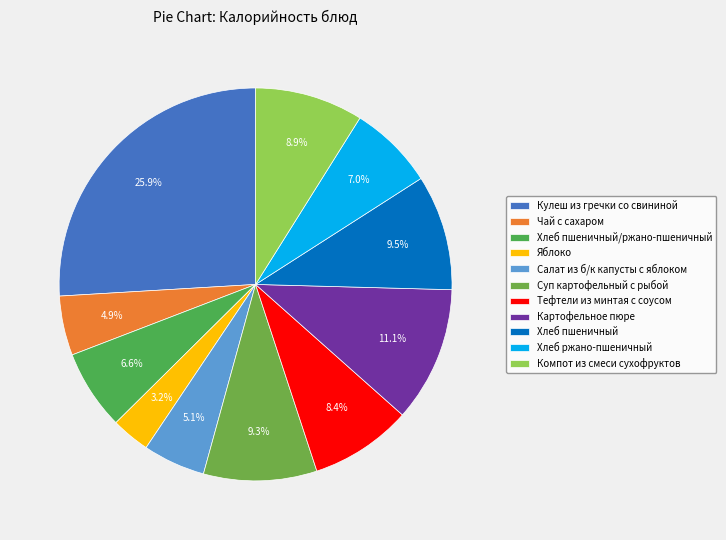

Approximately how many times larger is the value at Салат из б/к капусты с яблоком compared to Хлеб пшеничный/ржано-пшеничный?

0.8